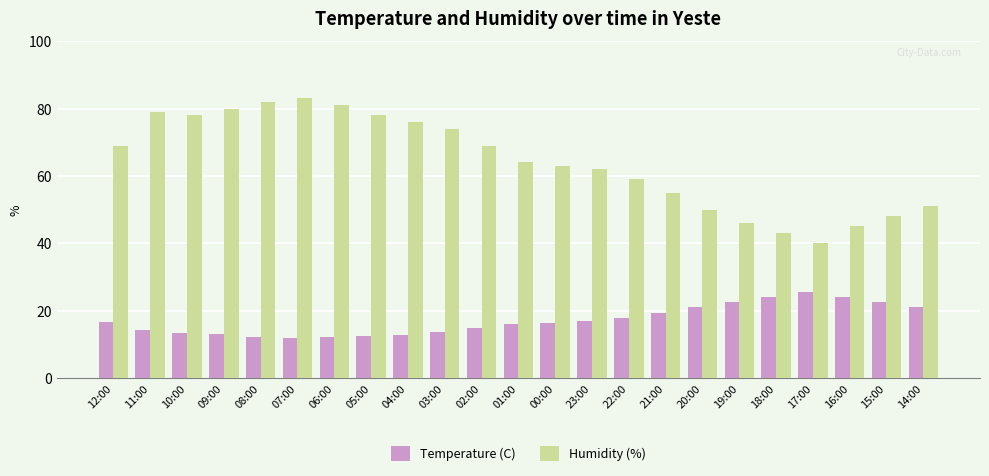

Rank the series by their average value, from highest to lowest.

Humidity (%), Temperature (C)